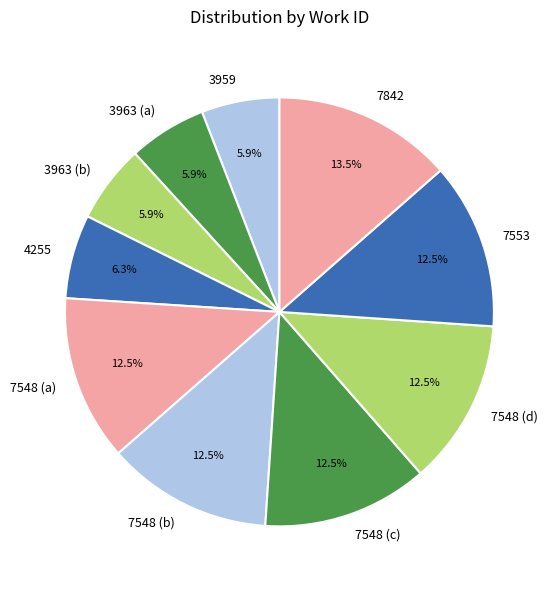

The 3959 slice represents 6% of the pie. True or false?

True